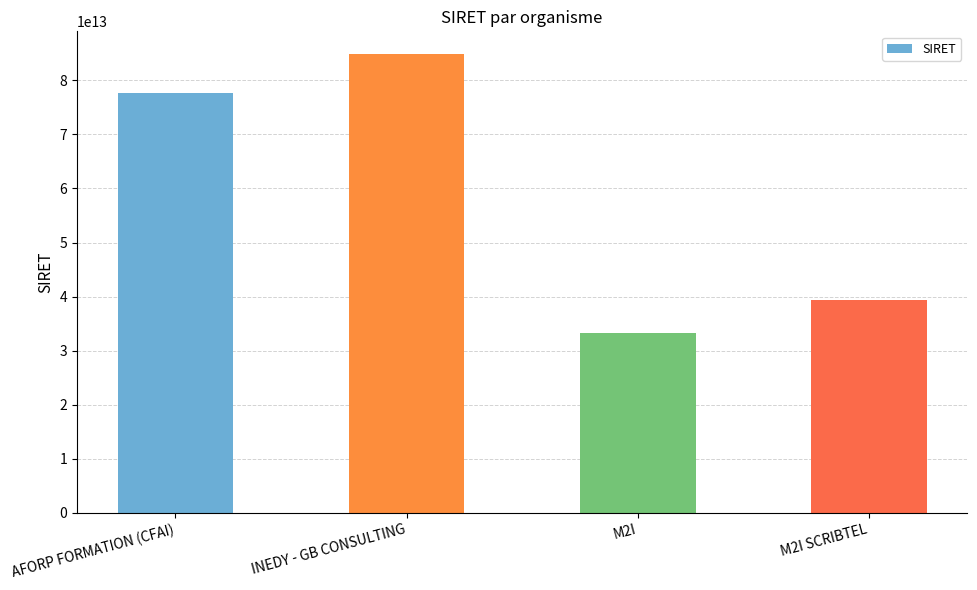

Rank the categories by value from lowest to highest.

M2I, M2I SCRIBTEL, AFORP FORMATION (CFAI), INEDY - GB CONSULTING